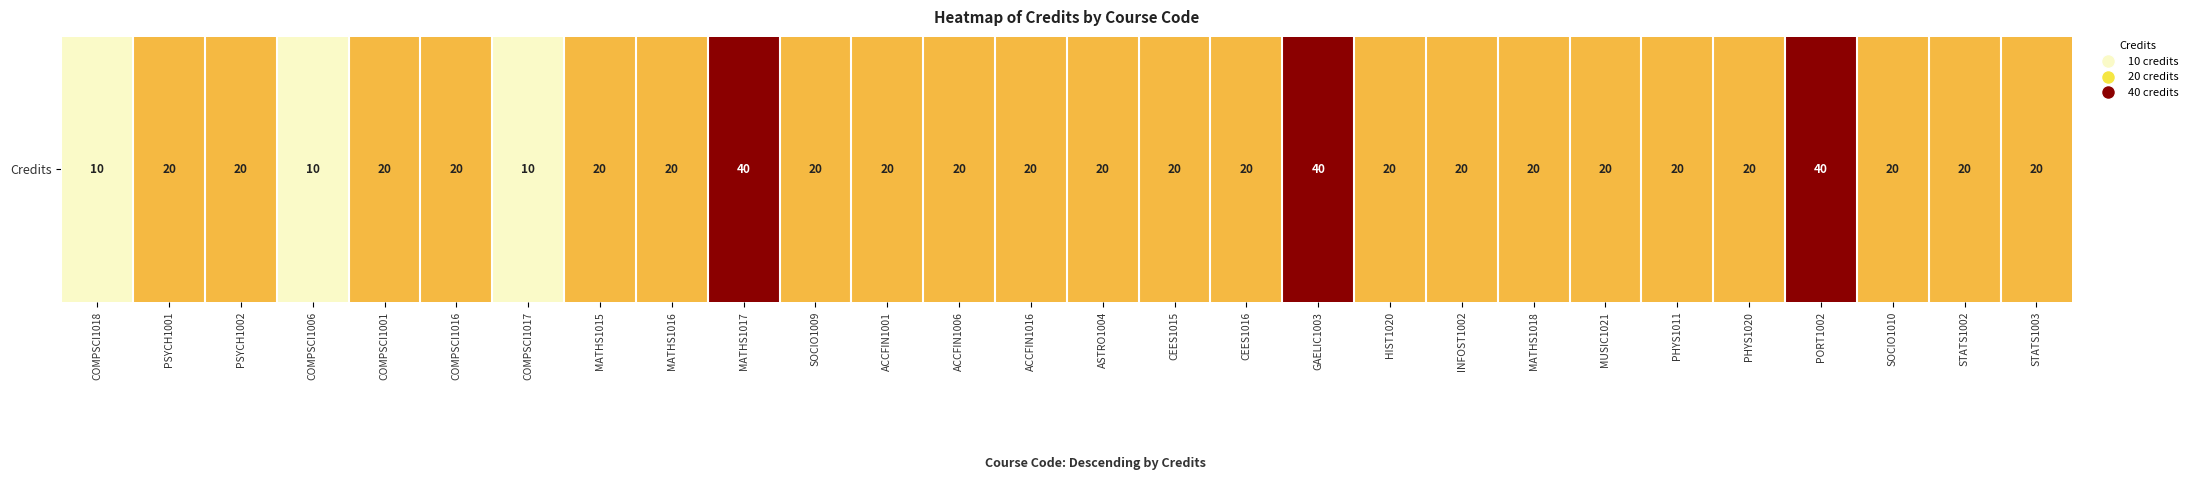

What is the sum of all values?

590